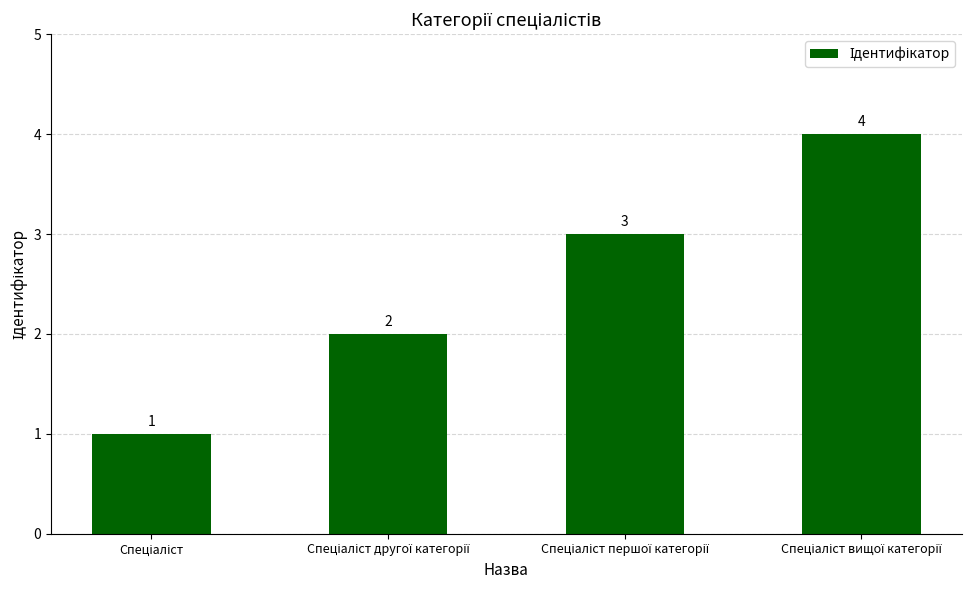

How many distinct data groups are displayed?

1